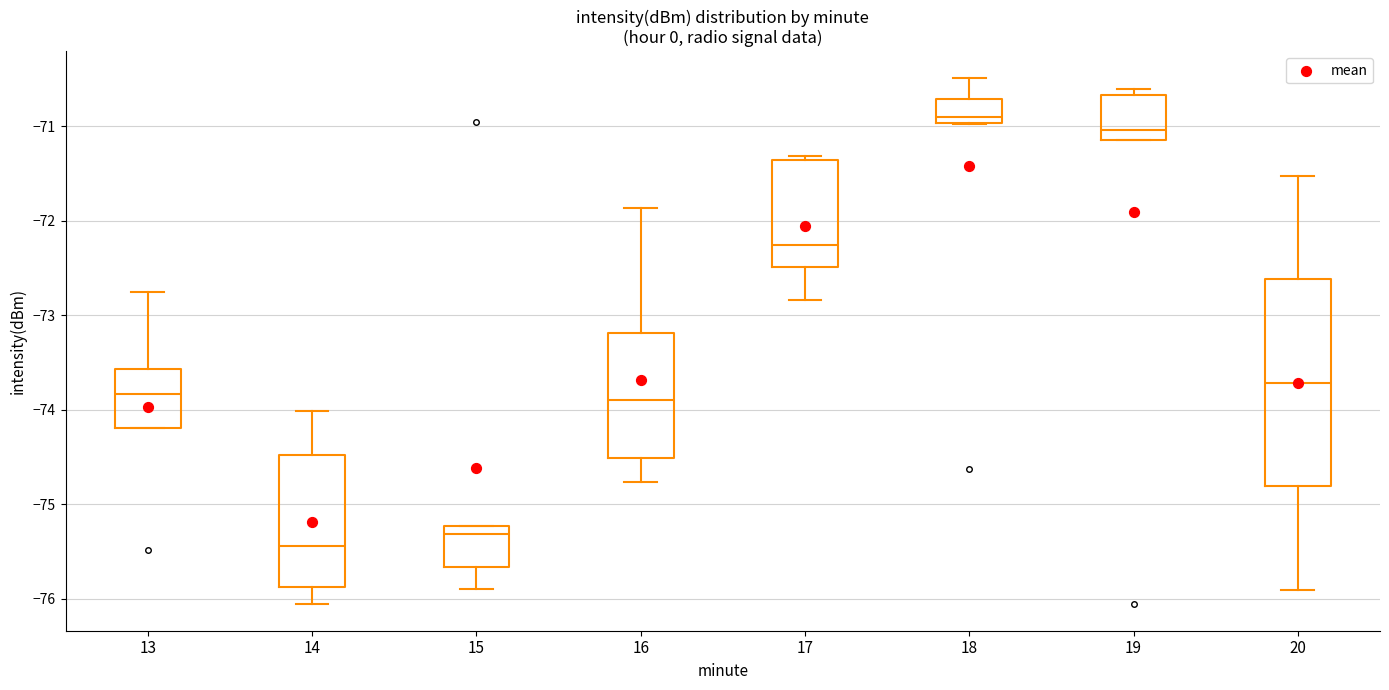

Reading left to right, read every box against the y-axis: the position of its median line, the range the box covers, and the ends of its whiskers. The values are not printed on the chart, so give them approximately, as read against the axis.

13: median -73.8, box -74.2 to -73.6, whiskers -74.2 to -72.8
14: median -75.4, box -75.9 to -74.5, whiskers -76.1 to -74.0
15: median -75.3, box -75.7 to -75.2, whiskers -75.9 to -75.2
16: median -73.9, box -74.5 to -73.2, whiskers -74.8 to -71.9
17: median -72.3, box -72.5 to -71.4, whiskers -72.8 to -71.3
18: median -70.9, box -71.0 to -70.7, whiskers -71.0 to -70.5
19: median -71.0, box -71.1 to -70.7, whiskers -71.1 to -70.6
20: median -73.7, box -74.8 to -72.6, whiskers -75.9 to -71.5